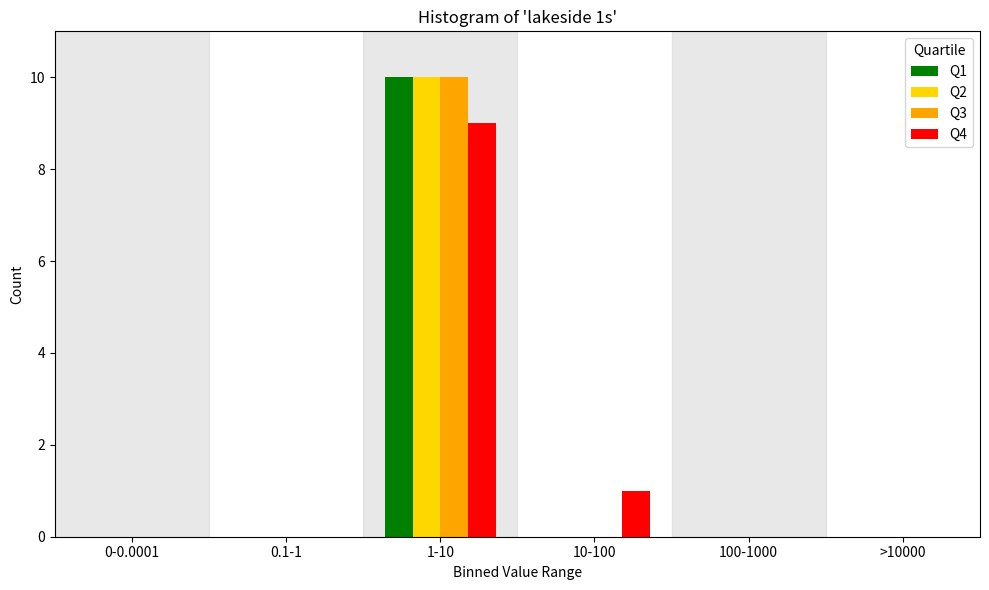

Reading left to right, list all the values displayed in this chart.

Q1: 0-0.0001=0	0.1-1=0	1-10=10	10-100=0	100-1000=0	>10000=0
Q2: 0-0.0001=0	0.1-1=0	1-10=10	10-100=0	100-1000=0	>10000=0
Q3: 0-0.0001=0	0.1-1=0	1-10=10	10-100=0	100-1000=0	>10000=0
Q4: 0-0.0001=0	0.1-1=0	1-10=9	10-100=1	100-1000=0	>10000=0